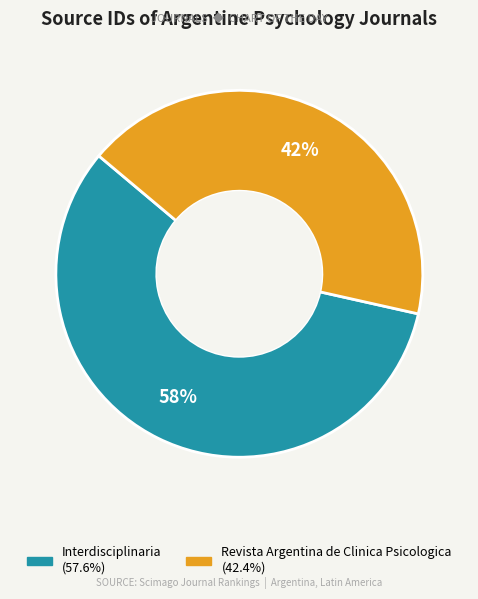

To the nearest percent, what is the combined percentage of Interdisciplinaria and Revista Argentina de Clinica Psicologica?

100%